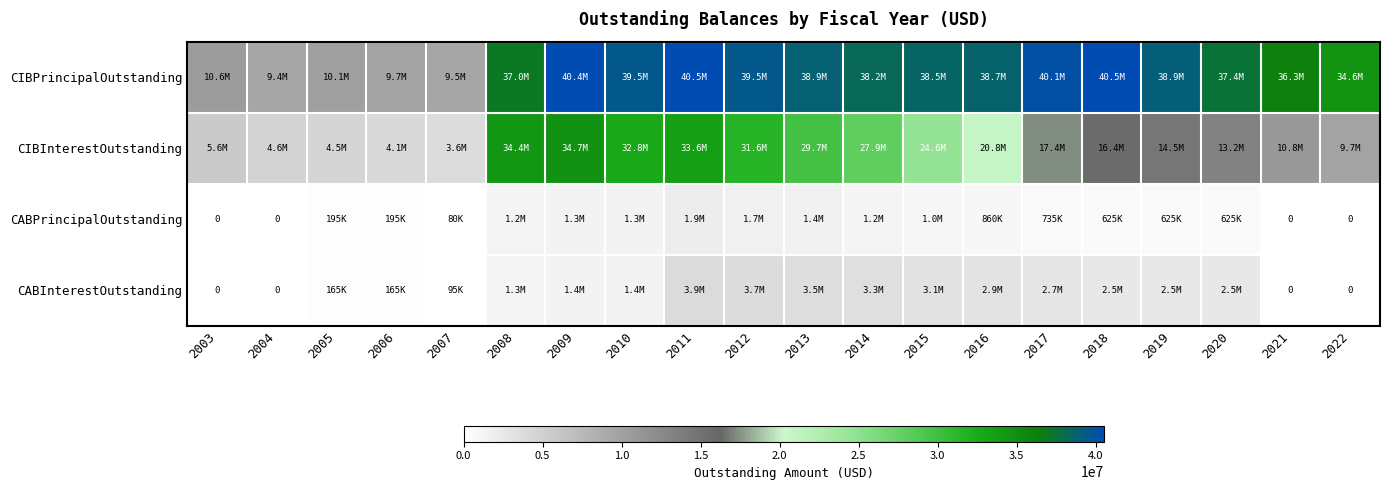

At which label is CIBInterestOutstanding closest to 19182327?

2016